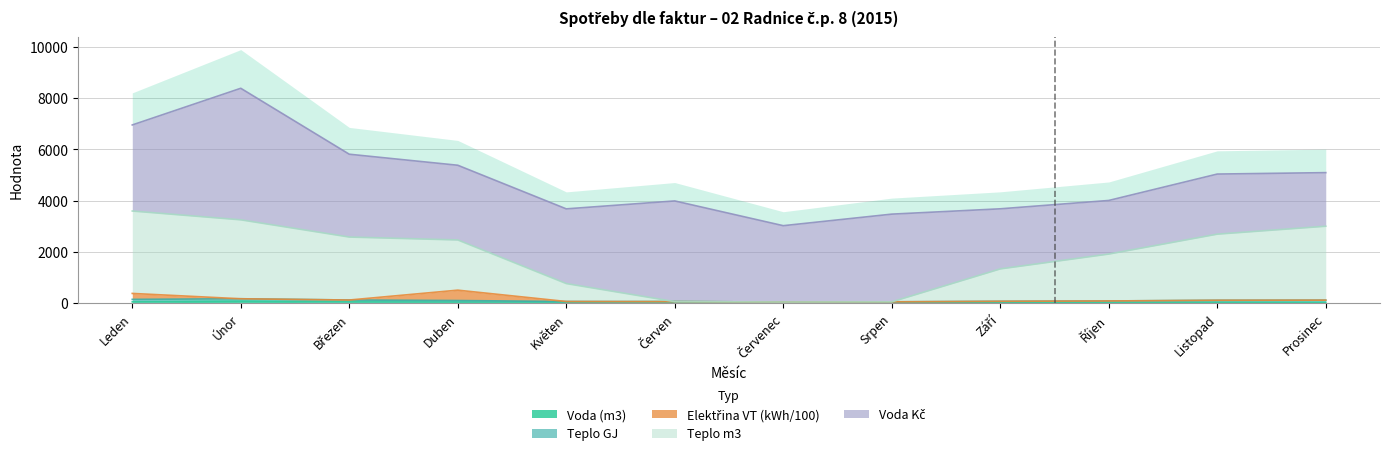

Which has a higher value, Březen or Září?

Březen